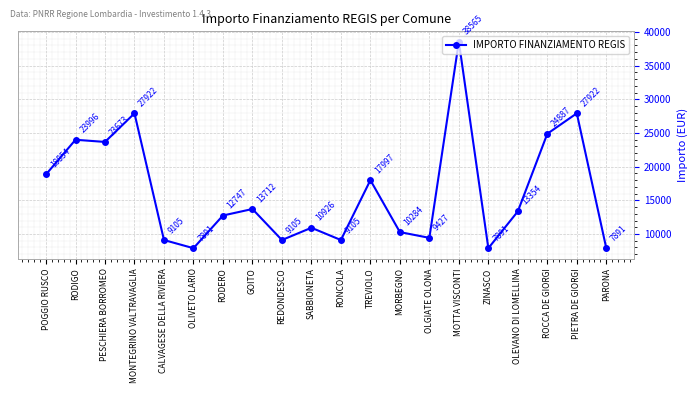

What is the label of the 16th point from the left?

ZINASCO